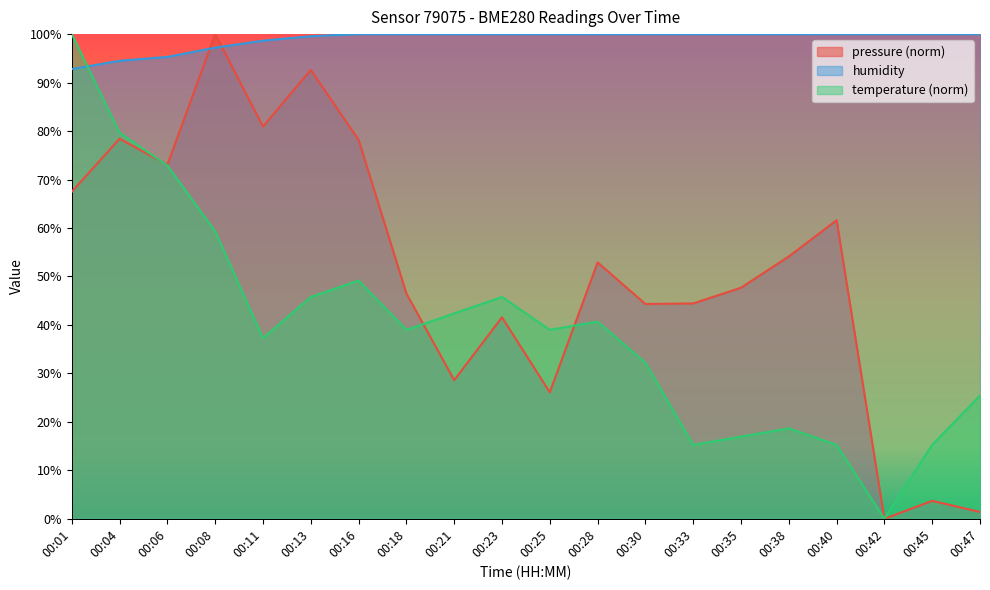

What is the sum of all temperature values?

789.8